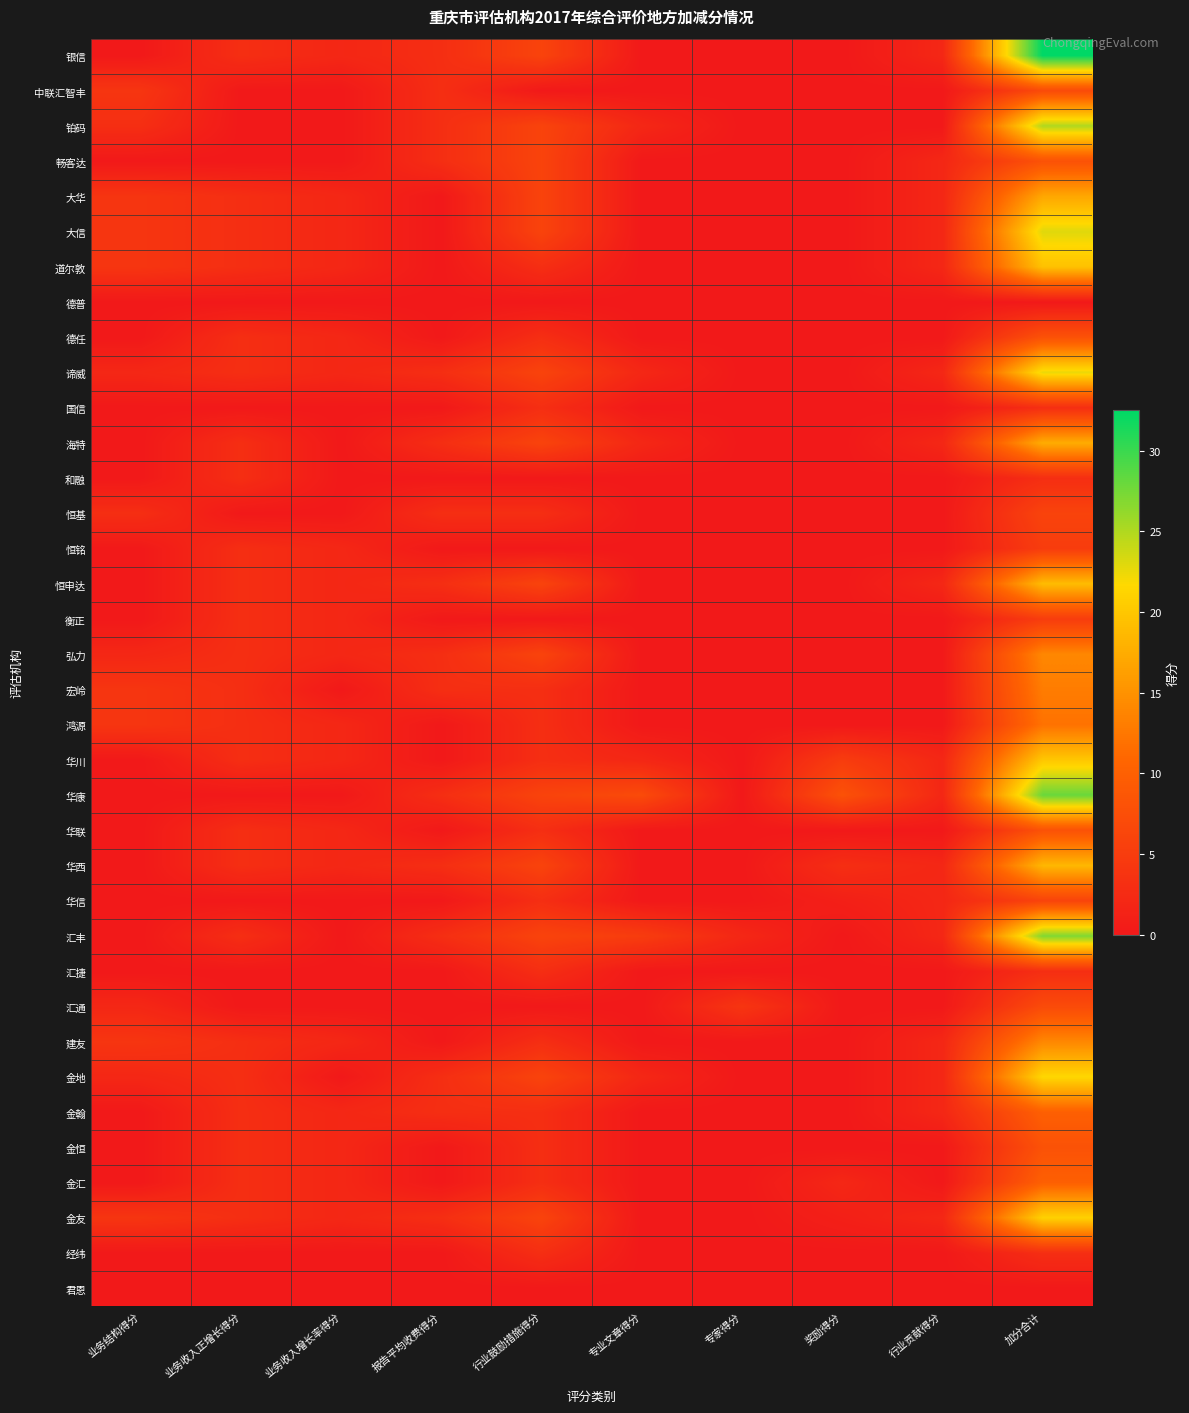

Reading right to left, extract all data points from this chart.

银信: 加分合计=32.5	行业贡献得分=2.0	奖励得分=0.0	专家得分=0.0	专业文章得分=0.0	行业鼓励措施得分=6.0	报告平均收费得分=3.0	业务收入增长率得分=2.0	业务收入正增长得分=3.0	业务结构得分=0.0
中联汇智丰: 加分合计=7.0	行业贡献得分=0.0	奖励得分=0.0	专家得分=0.0	专业文章得分=0.0	行业鼓励措施得分=0.0	报告平均收费得分=3.0	业务收入增长率得分=0.0	业务收入正增长得分=0.0	业务结构得分=4.0
铂码: 加分合计=25.0	行业贡献得分=0.0	奖励得分=0.0	专家得分=0.0	专业文章得分=2.0	行业鼓励措施得分=6.0	报告平均收费得分=3.0	业务收入增长率得分=0.0	业务收入正增长得分=0.0	业务结构得分=3.0
畅客达: 加分合计=8.0	行业贡献得分=2.0	奖励得分=0.0	专家得分=0.0	专业文章得分=0.0	行业鼓励措施得分=6.0	报告平均收费得分=3.0	业务收入增长率得分=0.0	业务收入正增长得分=0.0	业务结构得分=0.0
大华: 加分合计=17.0	行业贡献得分=2.0	奖励得分=0.0	专家得分=0.0	专业文章得分=0.0	行业鼓励措施得分=6.0	报告平均收费得分=0.0	业务收入增长率得分=2.0	业务收入正增长得分=3.0	业务结构得分=4.0
大信: 加分合计=23.0	行业贡献得分=2.0	奖励得分=0.0	专家得分=0.0	专业文章得分=0.0	行业鼓励措施得分=6.0	报告平均收费得分=0.0	业务收入增长率得分=2.0	业务收入正增长得分=3.0	业务结构得分=4.0
道尔敦: 加分合计=19.5	行业贡献得分=2.0	奖励得分=0.0	专家得分=0.0	专业文章得分=0.0	行业鼓励措施得分=3.0	报告平均收费得分=0.0	业务收入增长率得分=2.0	业务收入正增长得分=3.0	业务结构得分=4.0
德普: 加分合计=0.0	行业贡献得分=0.0	奖励得分=0.0	专家得分=0.0	专业文章得分=0.0	行业鼓励措施得分=0.0	报告平均收费得分=0.0	业务收入增长率得分=0.0	业务收入正增长得分=0.0	业务结构得分=0.0
德任: 加分合计=8.0	行业贡献得分=0.0	奖励得分=0.0	专家得分=0.0	专业文章得分=0.0	行业鼓励措施得分=3.0	报告平均收费得分=0.0	业务收入增长率得分=2.0	业务收入正增长得分=3.0	业务结构得分=0.0
谛威: 加分合计=22.5	行业贡献得分=2.0	奖励得分=0.0	专家得分=0.0	专业文章得分=2.0	行业鼓励措施得分=6.0	报告平均收费得分=3.0	业务收入增长率得分=2.0	业务收入正增长得分=3.0	业务结构得分=2.0
国信: 加分合计=3.0	行业贡献得分=0.0	奖励得分=0.0	专家得分=0.0	专业文章得分=0.0	行业鼓励措施得分=3.0	报告平均收费得分=0.0	业务收入增长率得分=0.0	业务收入正增长得分=0.0	业务结构得分=0.0
海特: 加分合计=17.5	行业贡献得分=2.0	奖励得分=0.0	专家得分=0.0	专业文章得分=2.0	行业鼓励措施得分=6.0	报告平均收费得分=3.0	业务收入增长率得分=0.0	业务收入正增长得分=3.0	业务结构得分=0.0
和融: 加分合计=3.0	行业贡献得分=0.0	奖励得分=0.0	专家得分=0.0	专业文章得分=0.0	行业鼓励措施得分=0.0	报告平均收费得分=0.0	业务收入增长率得分=0.0	业务收入正增长得分=3.0	业务结构得分=0.0
恒基: 加分合计=6.0	行业贡献得分=0.0	奖励得分=0.0	专家得分=0.0	专业文章得分=0.0	行业鼓励措施得分=3.0	报告平均收费得分=3.0	业务收入增长率得分=0.0	业务收入正增长得分=0.0	业务结构得分=3.0
恒铭: 加分合计=5.0	行业贡献得分=0.0	奖励得分=0.0	专家得分=0.0	专业文章得分=0.0	行业鼓励措施得分=0.0	报告平均收费得分=0.0	业务收入增长率得分=2.0	业务收入正增长得分=3.0	业务结构得分=0.0
恒申达: 加分合计=19.0	行业贡献得分=2.0	奖励得分=0.0	专家得分=0.0	专业文章得分=0.0	行业鼓励措施得分=6.0	报告平均收费得分=3.0	业务收入增长率得分=2.0	业务收入正增长得分=3.0	业务结构得分=0.0
衡正: 加分合计=5.0	行业贡献得分=0.0	奖励得分=0.0	专家得分=0.0	专业文章得分=0.0	行业鼓励措施得分=0.0	报告平均收费得分=0.0	业务收入增长率得分=2.0	业务收入正增长得分=3.0	业务结构得分=0.0
弘力: 加分合计=14.0	行业贡献得分=0.0	奖励得分=0.0	专家得分=0.0	专业文章得分=0.0	行业鼓励措施得分=6.0	报告平均收费得分=3.0	业务收入增长率得分=2.0	业务收入正增长得分=3.0	业务结构得分=2.0
宏岭: 加分合计=13.0	行业贡献得分=0.0	奖励得分=0.0	专家得分=0.0	专业文章得分=0.0	行业鼓励措施得分=3.0	报告平均收费得分=3.0	业务收入增长率得分=0.0	业务收入正增长得分=3.0	业务结构得分=4.0
鸿源: 加分合计=12.0	行业贡献得分=0.0	奖励得分=0.0	专家得分=0.0	专业文章得分=0.0	行业鼓励措施得分=3.0	报告平均收费得分=0.0	业务收入增长率得分=2.0	业务收入正增长得分=3.0	业务结构得分=4.0
华川: 加分合计=20.0	行业贡献得分=2.0	奖励得分=5.0	专家得分=0.0	专业文章得分=2.0	行业鼓励措施得分=3.0	报告平均收费得分=0.0	业务收入增长率得分=2.0	业务收入正增长得分=3.0	业务结构得分=0.0
华康: 加分合计=28.0	行业贡献得分=2.0	奖励得分=8.0	专家得分=0.0	专业文章得分=7.0	行业鼓励措施得分=6.0	报告平均收费得分=3.0	业务收入增长率得分=0.0	业务收入正增长得分=0.0	业务结构得分=0.0
华联: 加分合计=8.0	行业贡献得分=0.0	奖励得分=0.0	专家得分=0.0	专业文章得分=0.0	行业鼓励措施得分=3.0	报告平均收费得分=0.0	业务收入增长率得分=2.0	业务收入正增长得分=3.0	业务结构得分=0.0
华西: 加分合计=18.5	行业贡献得分=2.0	奖励得分=3.0	专家得分=0.0	专业文章得分=0.0	行业鼓励措施得分=6.0	报告平均收费得分=3.0	业务收入增长率得分=2.0	业务收入正增长得分=3.0	业务结构得分=0.0
华信: 加分合计=6.0	行业贡献得分=2.0	奖励得分=1.0	专家得分=0.0	专业文章得分=0.0	行业鼓励措施得分=3.0	报告平均收费得分=0.0	业务收入增长率得分=0.0	业务收入正增长得分=0.0	业务结构得分=0.0
汇丰: 加分合计=27.0	行业贡献得分=2.0	奖励得分=0.0	专家得分=2.0	专业文章得分=5.0	行业鼓励措施得分=6.0	报告平均收费得分=3.0	业务收入增长率得分=0.0	业务收入正增长得分=3.0	业务结构得分=0.0
汇捷: 加分合计=3.0	行业贡献得分=0.0	奖励得分=0.0	专家得分=0.0	专业文章得分=0.0	行业鼓励措施得分=3.0	报告平均收费得分=0.0	业务收入增长率得分=0.0	业务收入正增长得分=0.0	业务结构得分=0.0
汇通: 加分合计=7.0	行业贡献得分=0.0	奖励得分=0.0	专家得分=4.0	专业文章得分=0.0	行业鼓励措施得分=0.0	报告平均收费得分=0.0	业务收入增长率得分=0.0	业务收入正增长得分=0.0	业务结构得分=2.0
建友: 加分合计=14.0	行业贡献得分=2.0	奖励得分=0.0	专家得分=0.0	专业文章得分=0.0	行业鼓励措施得分=3.0	报告平均收费得分=0.0	业务收入增长率得分=2.0	业务收入正增长得分=3.0	业务结构得分=4.0
金地: 加分合计=21.5	行业贡献得分=2.0	奖励得分=0.0	专家得分=0.0	专业文章得分=2.0	行业鼓励措施得分=6.0	报告平均收费得分=3.0	业务收入增长率得分=0.0	业务收入正增长得分=3.0	业务结构得分=2.0
金翰: 加分合计=10.0	行业贡献得分=2.0	奖励得分=0.0	专家得分=0.0	专业文章得分=0.0	行业鼓励措施得分=3.0	报告平均收费得分=3.0	业务收入增长率得分=2.0	业务收入正增长得分=3.0	业务结构得分=0.0
金恒: 加分合计=8.0	行业贡献得分=0.0	奖励得分=0.0	专家得分=0.0	专业文章得分=0.0	行业鼓励措施得分=3.0	报告平均收费得分=0.0	业务收入增长率得分=2.0	业务收入正增长得分=3.0	业务结构得分=0.0
金汇: 加分合计=10.0	行业贡献得分=0.0	奖励得分=2.0	专家得分=0.0	专业文章得分=0.0	行业鼓励措施得分=3.0	报告平均收费得分=0.0	业务收入增长率得分=2.0	业务收入正增长得分=3.0	业务结构得分=0.0
金友: 加分合计=21.0	行业贡献得分=2.0	奖励得分=1.0	专家得分=0.0	专业文章得分=0.0	行业鼓励措施得分=6.0	报告平均收费得分=3.0	业务收入增长率得分=2.0	业务收入正增长得分=3.0	业务结构得分=4.0
经纬: 加分合计=3.0	行业贡献得分=0.0	奖励得分=0.0	专家得分=0.0	专业文章得分=0.0	行业鼓励措施得分=3.0	报告平均收费得分=0.0	业务收入增长率得分=0.0	业务收入正增长得分=0.0	业务结构得分=0.0
君恩: 加分合计=0.0	行业贡献得分=0.0	奖励得分=0.0	专家得分=0.0	专业文章得分=0.0	行业鼓励措施得分=0.0	报告平均收费得分=0.0	业务收入增长率得分=0.0	业务收入正增长得分=0.0	业务结构得分=0.0